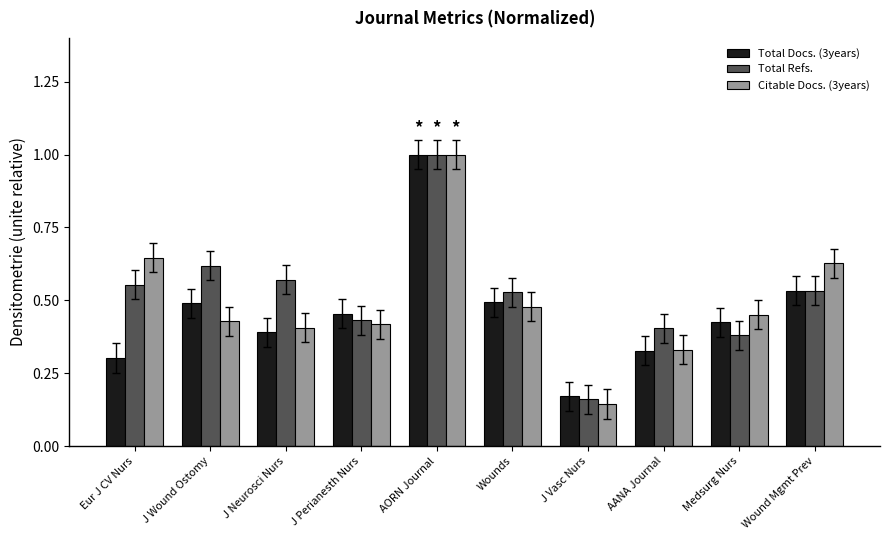

Rank the series at Eur J CV Nurs from lowest to highest value.

Total Docs. (3years), Total Refs., Citable Docs. (3years)